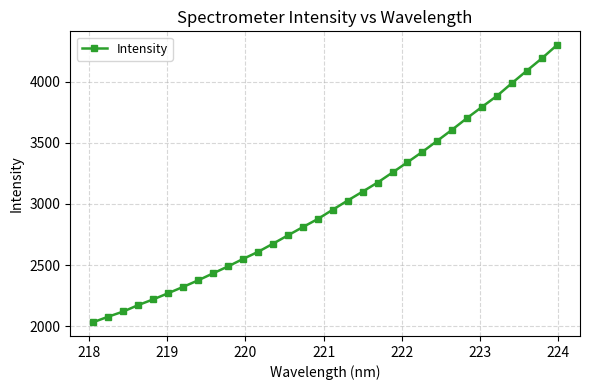

What is the minimum value shown in the chart?

2034.6